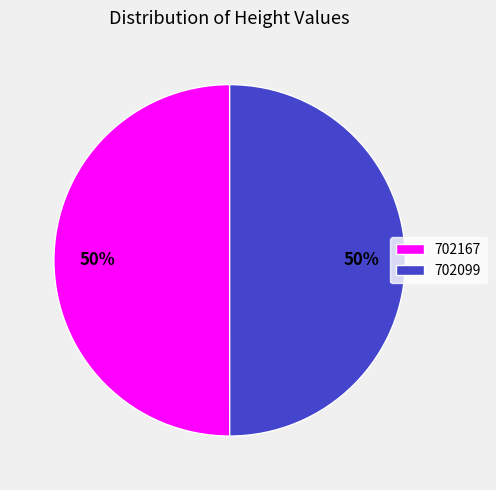

To the nearest percent, what is the combined percentage of 702099 and 702167?

100%